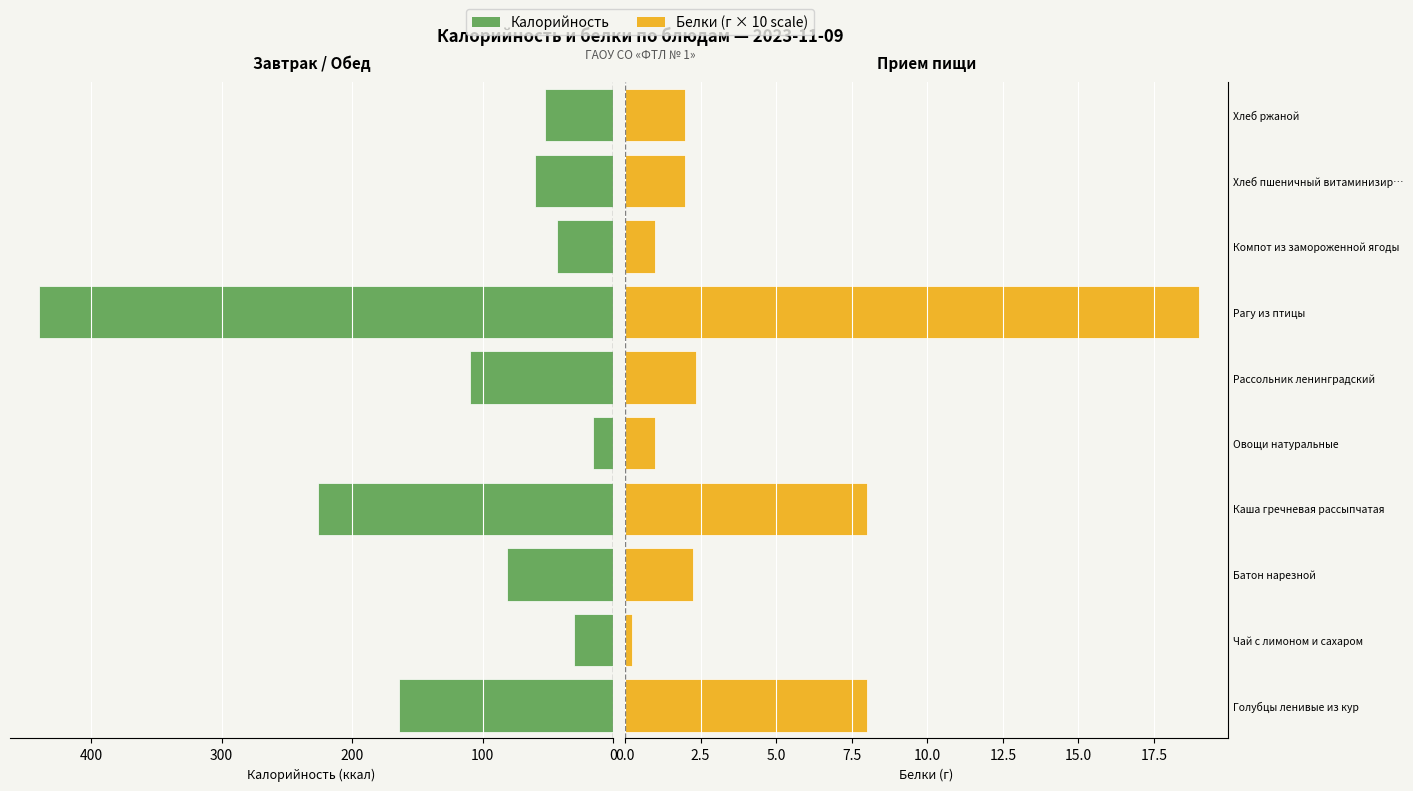

Rank the series at Хлеб пшеничный витаминизир… from lowest to highest value.

Белки, Калорийность